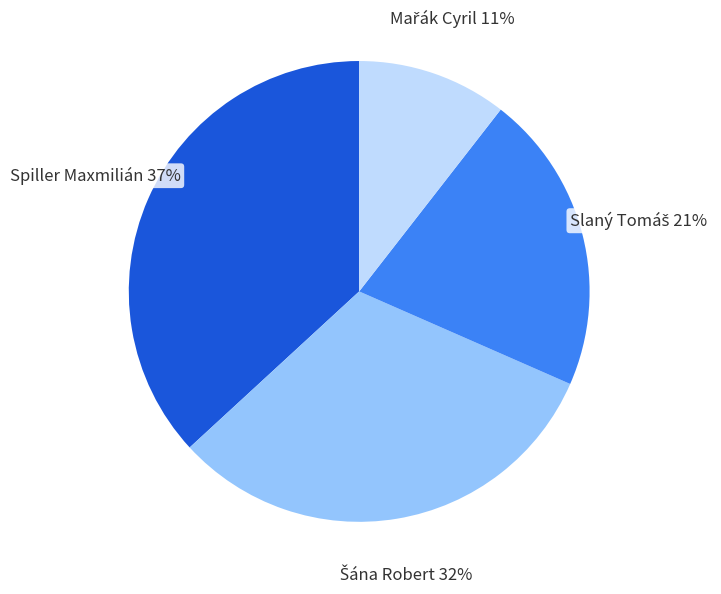

What is the largest slice in the pie chart?

Spiller Maxmilián